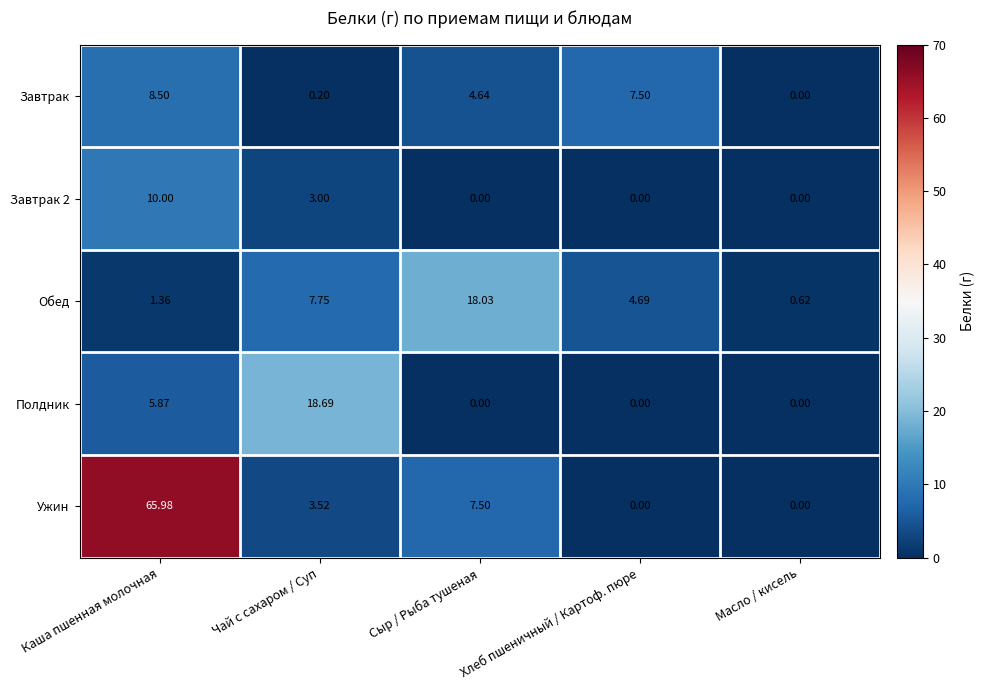

Which category has the lowest value in the Обед series?

Масло / кисель